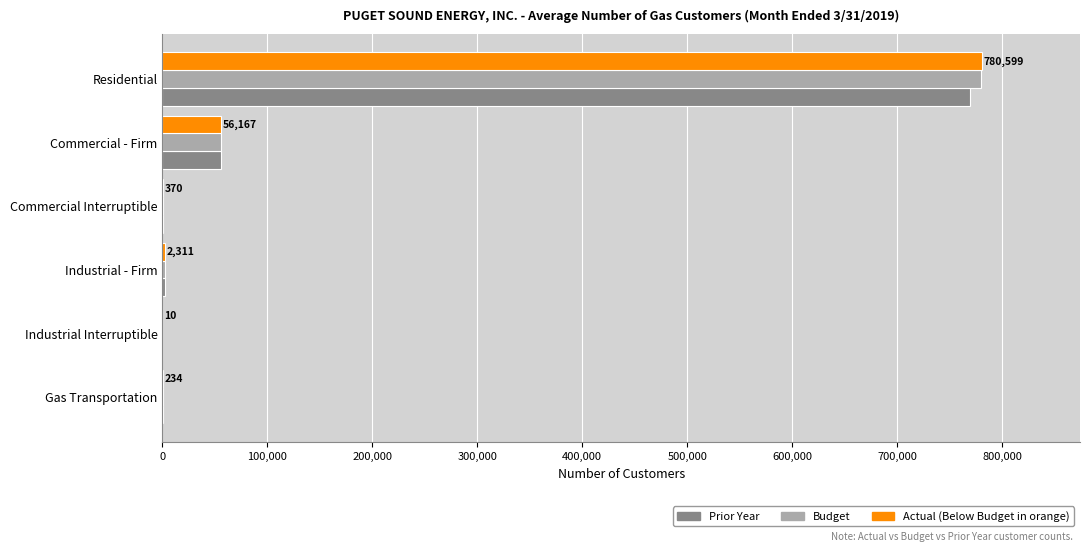

At which category is the sum across all series the highest?

Residential